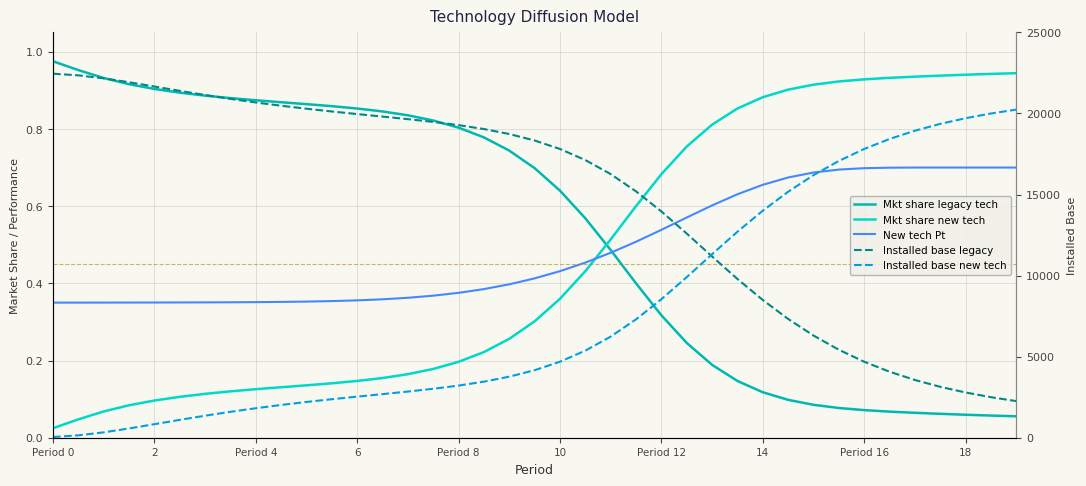

True or false: Mkt share new tech and Installed base legacy intersect in this chart.

False